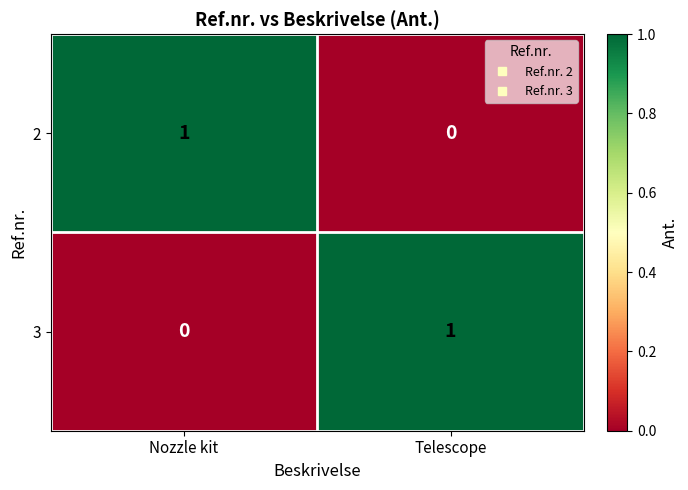

What is the greatest value displayed?

1